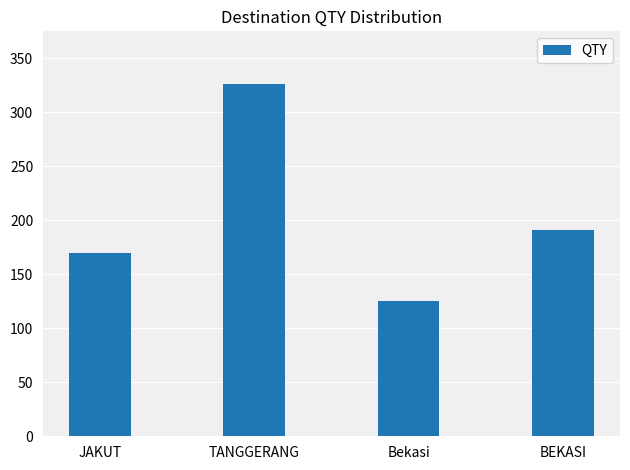

How many values are between 170 and 326?

3